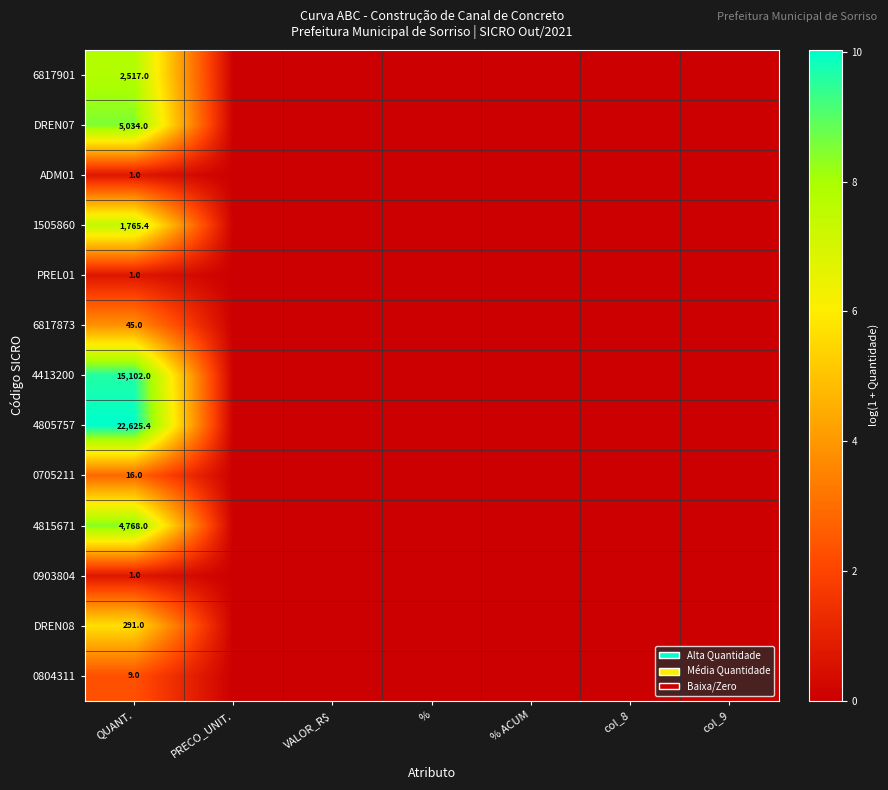

At which label does ADM01 reach its minimum?

PRECO_UNIT.